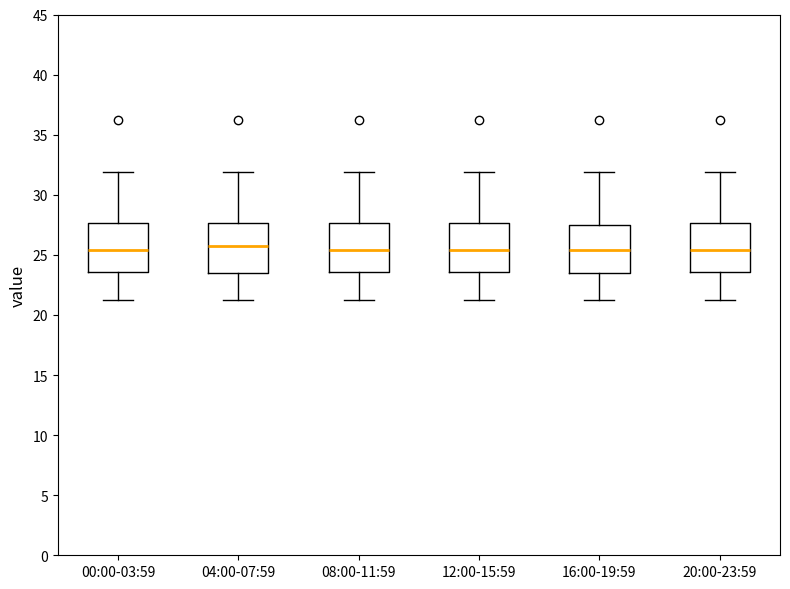

Where is the upper edge of the box for 00:00-03:59 on the y-axis? The values are not printed on the chart, so give them approximately, as read against the axis.

27.5